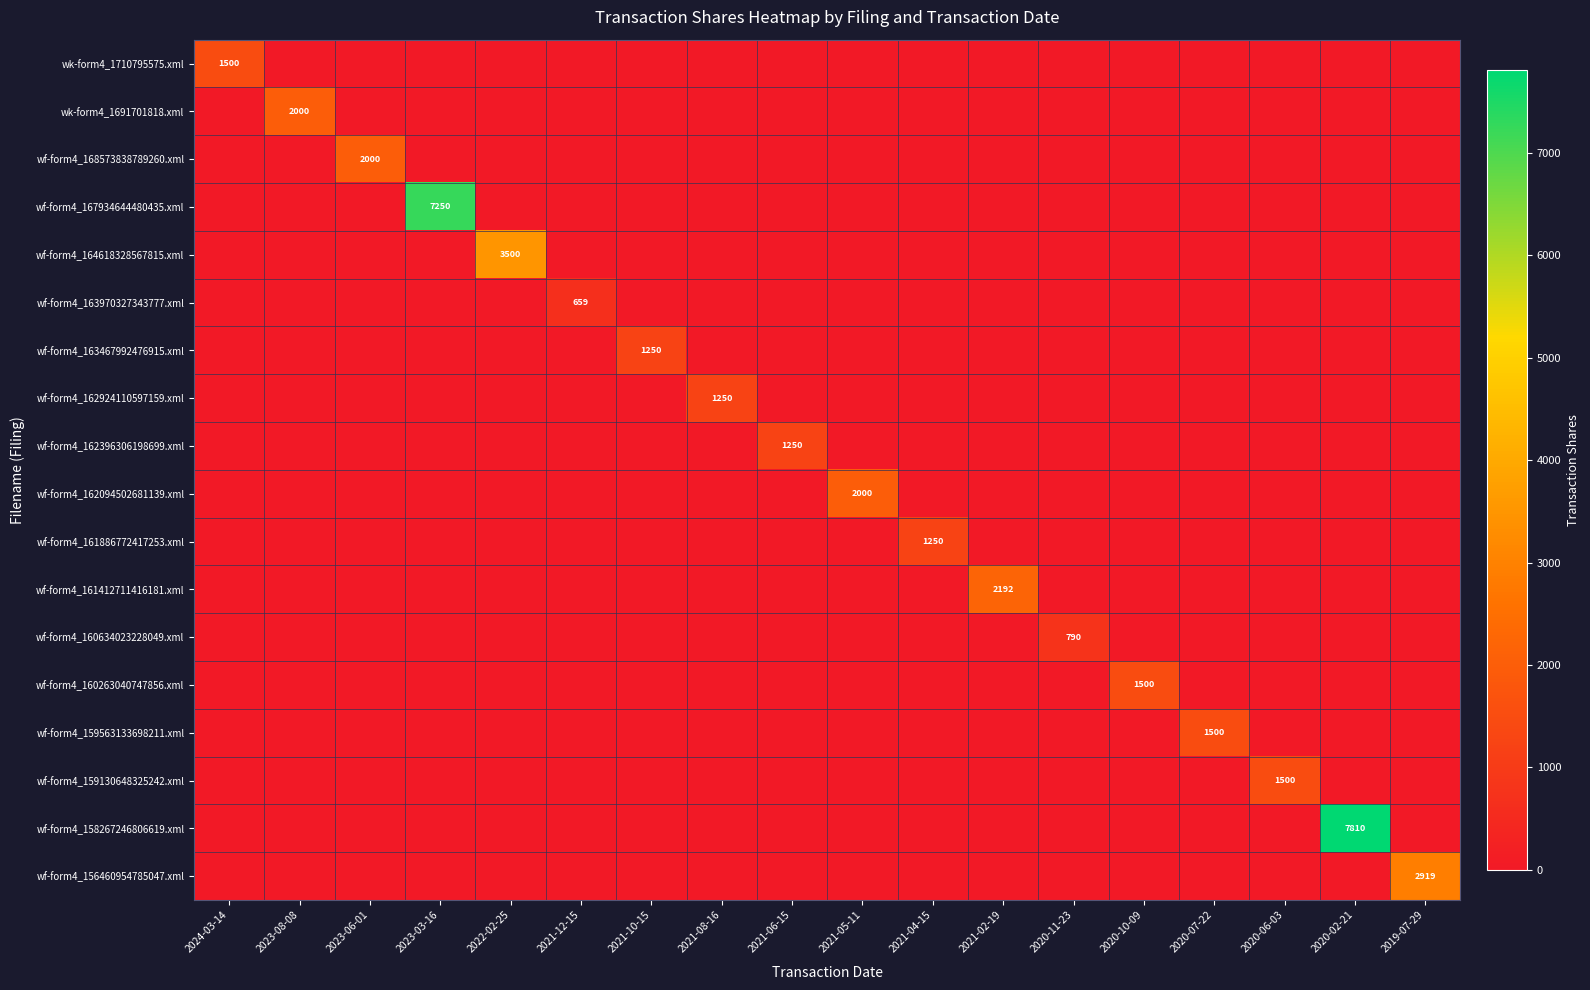

How many values in wf-form4_160634023228049.xml are above zero?

1